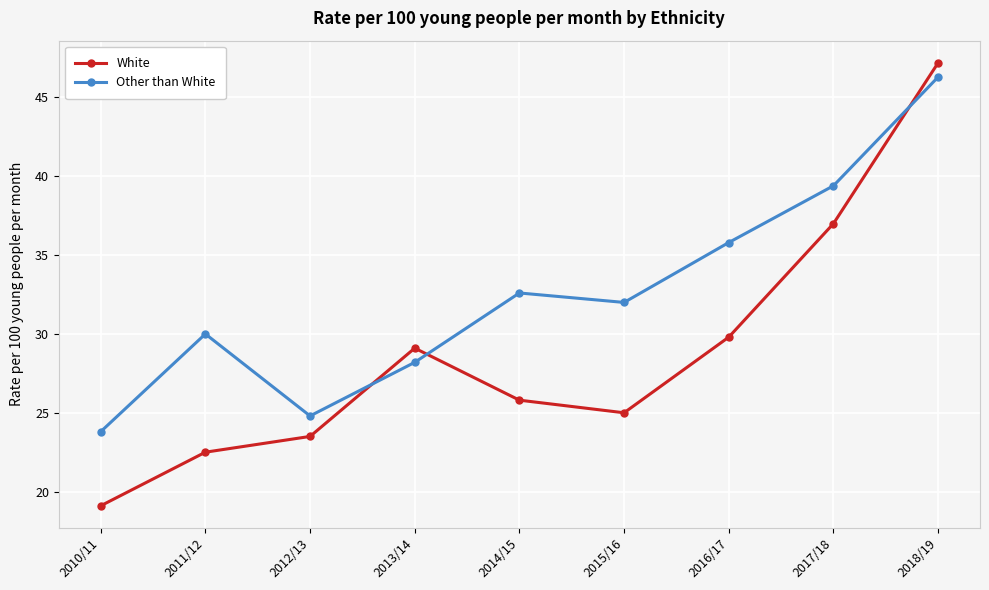

What is the lowest value of the White series?

19.1